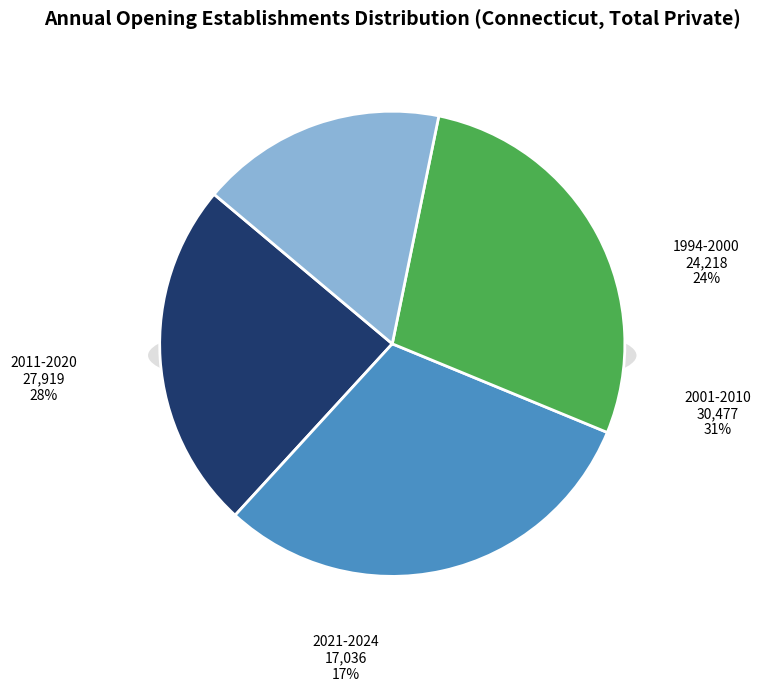

The 2024 slice represents 10% of the pie. True or false?

False